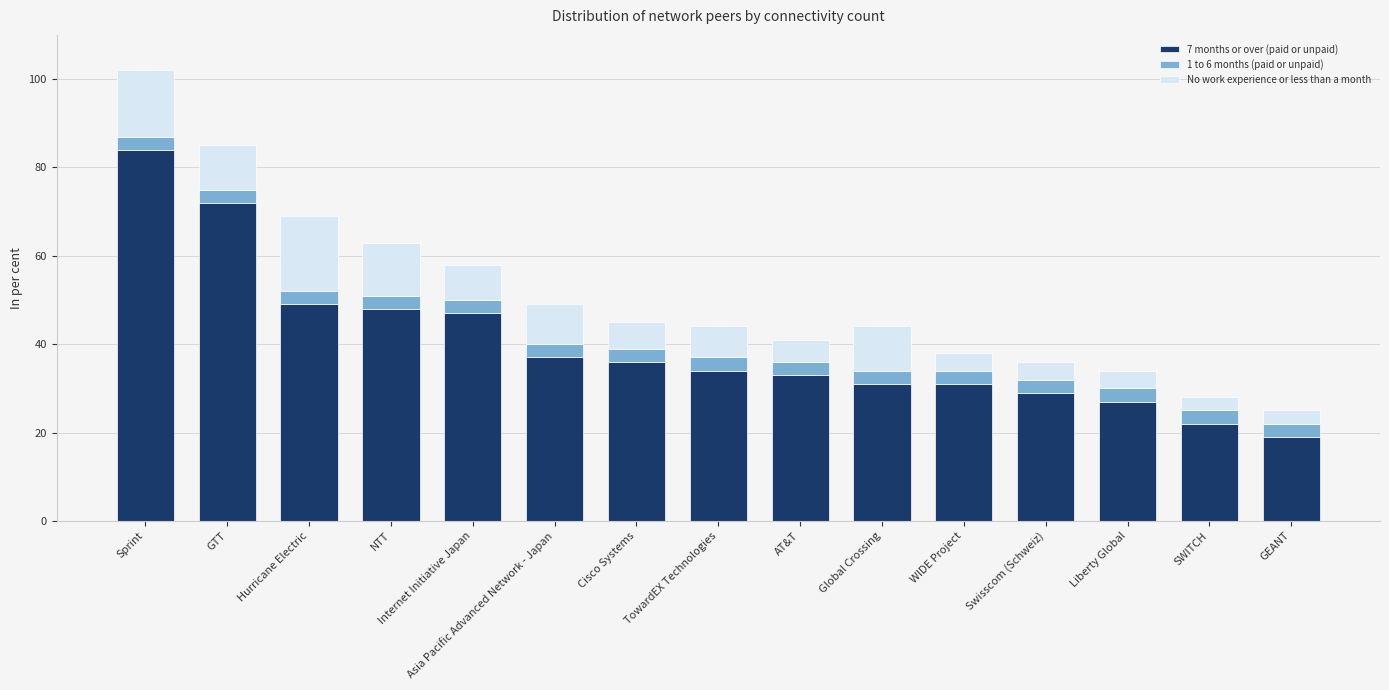

At which label does 7 months or over (paid or unpaid) reach its minimum?

GEANT